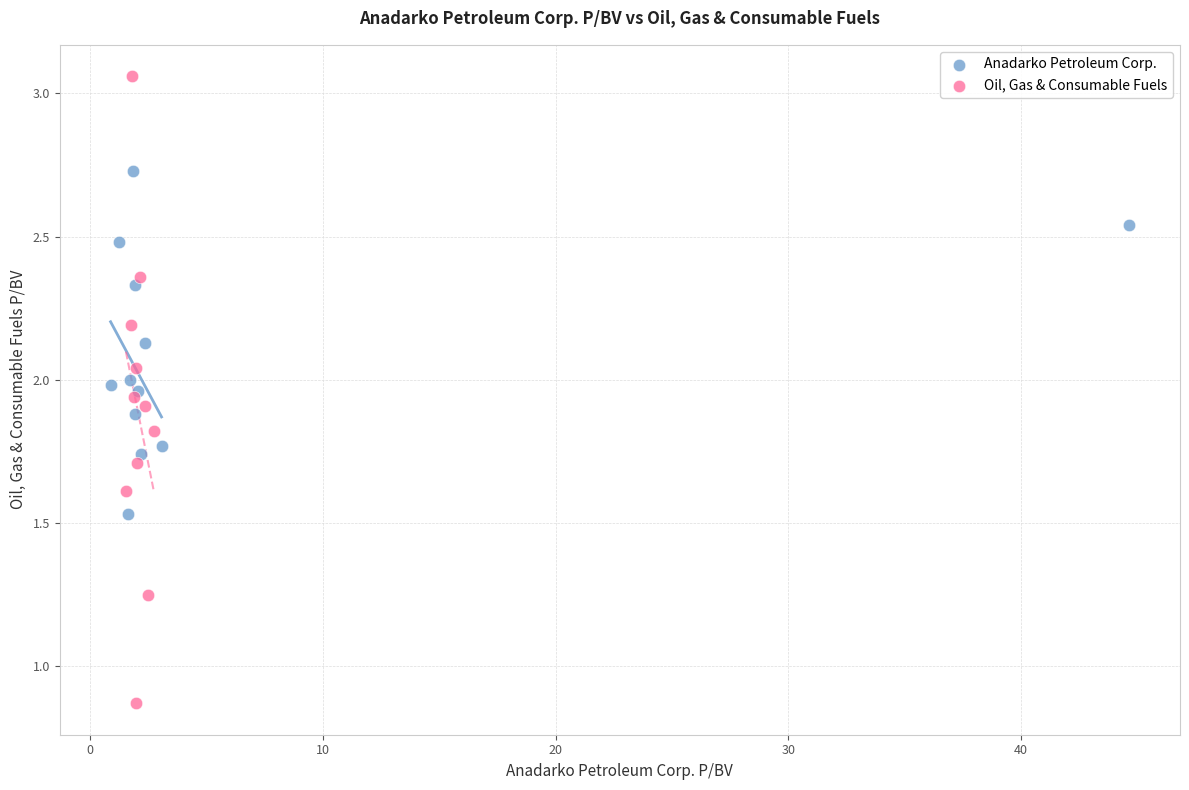

Which series reaches the maximum Y coordinate?

Oil, Gas & Consumable Fuels